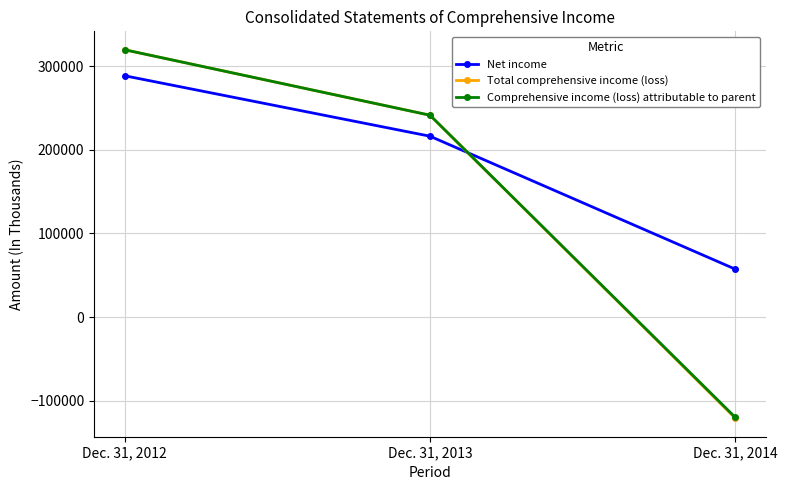

How many data points in Comprehensive income (loss) attributable to parent are less than 241419?

1